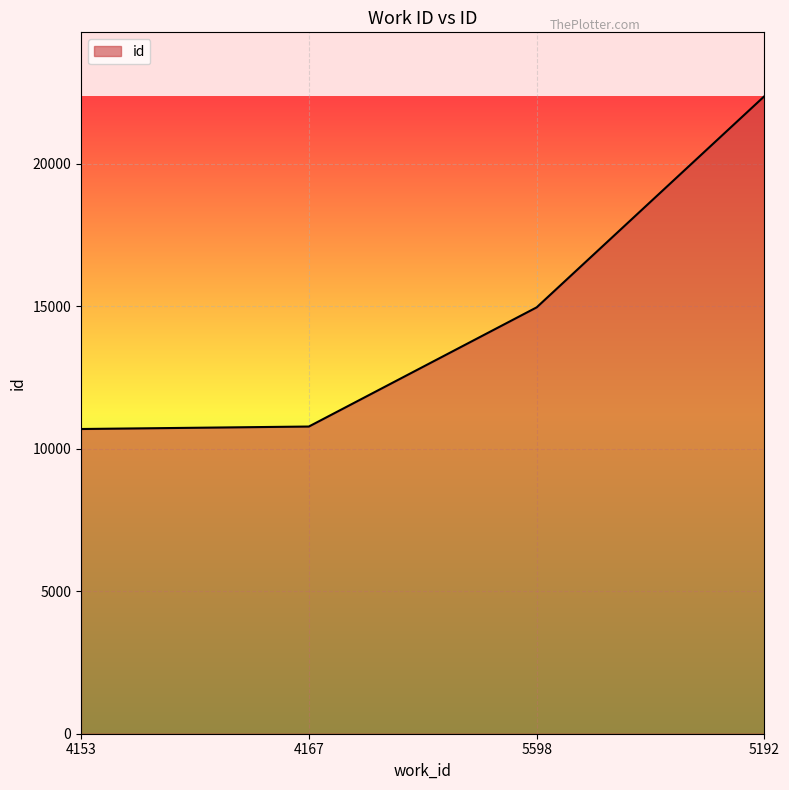

What is the change in value from 4167 to 5598?

+4183